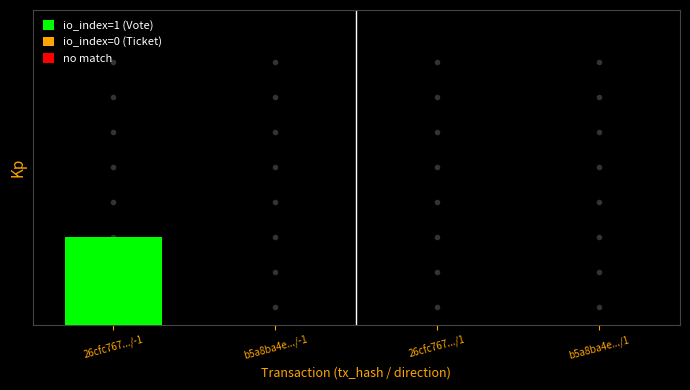

Are the bars horizontal?

No